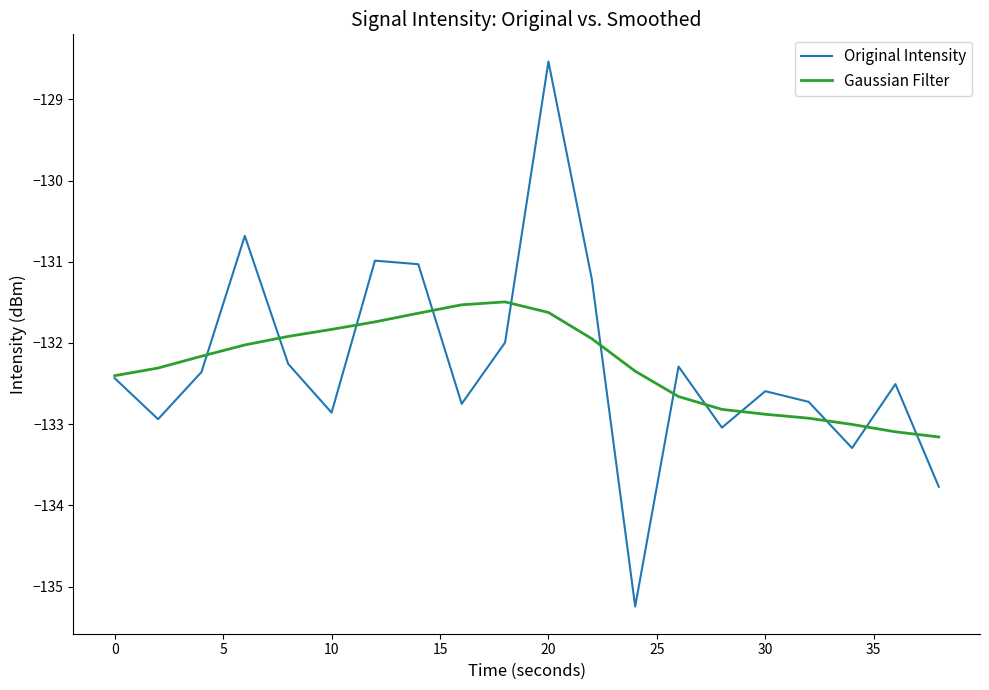

Which series has the widest spread of values?

Original Intensity